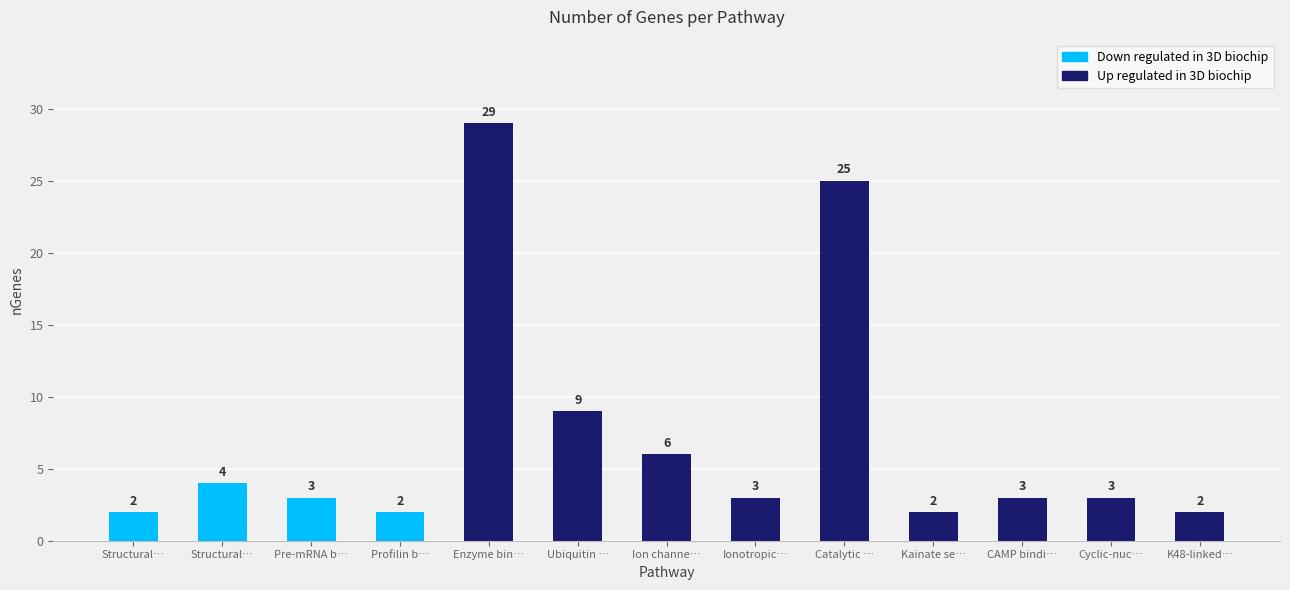

Reading right to left, list all the values displayed in this chart.

2	3	3	2	25	3	6	9	29	2	3	4	2